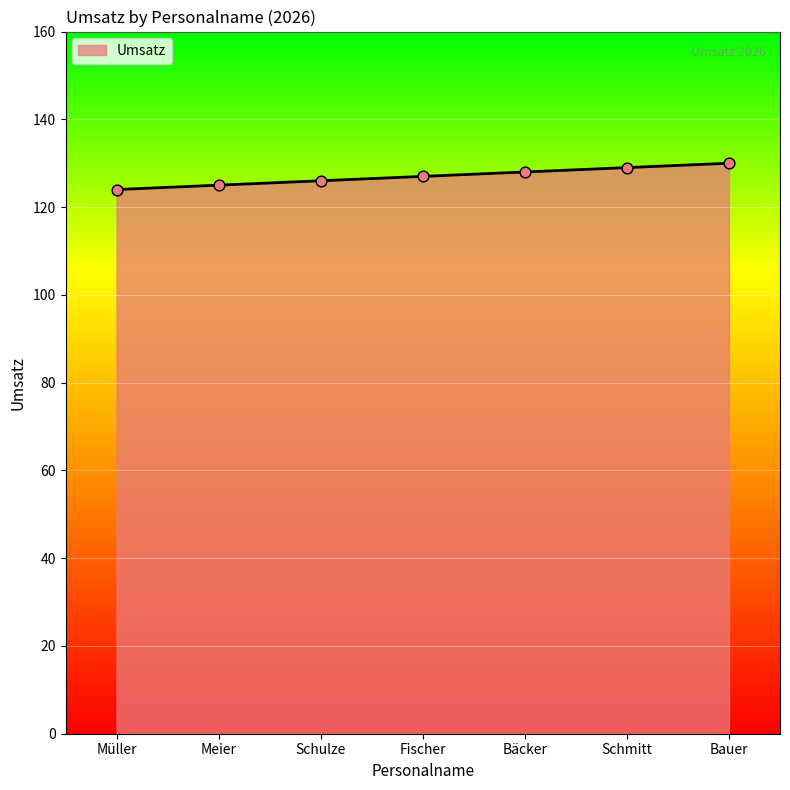

What is the change in value from Schulze to Fischer?

+1